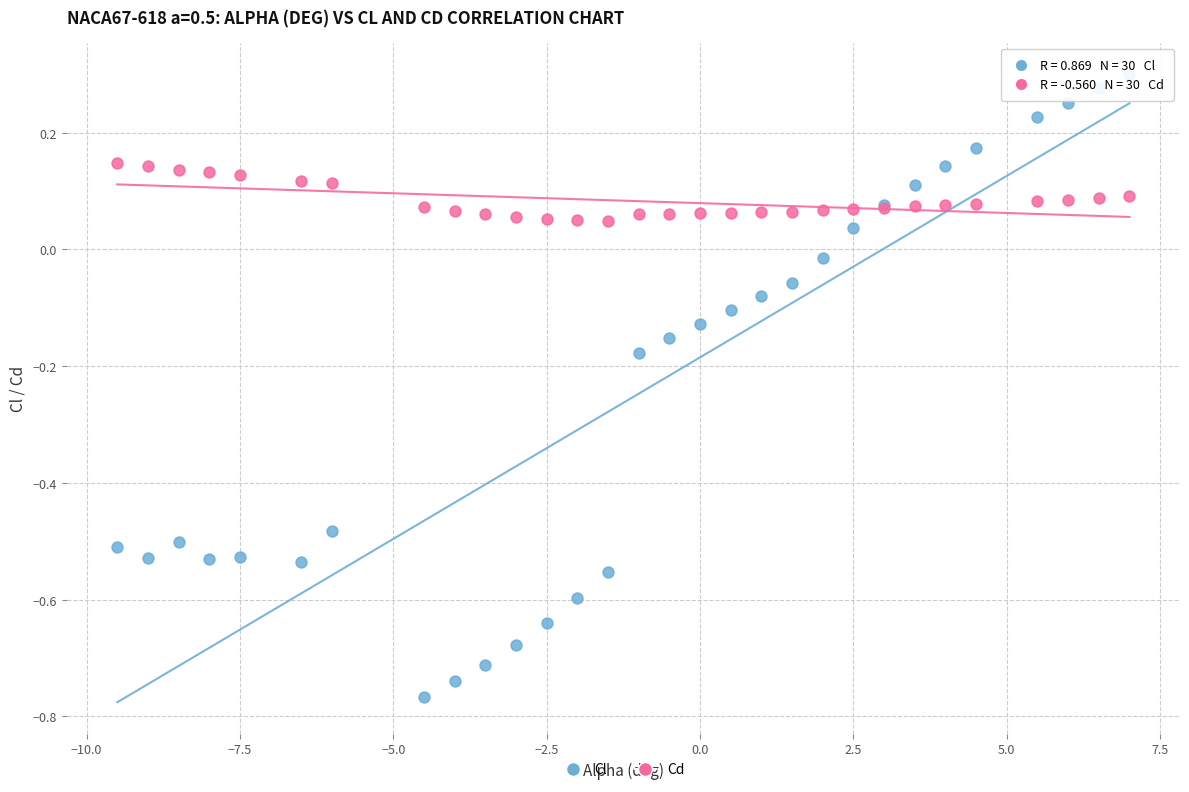

What are all the series names shown in the legend?

Cl, Cd